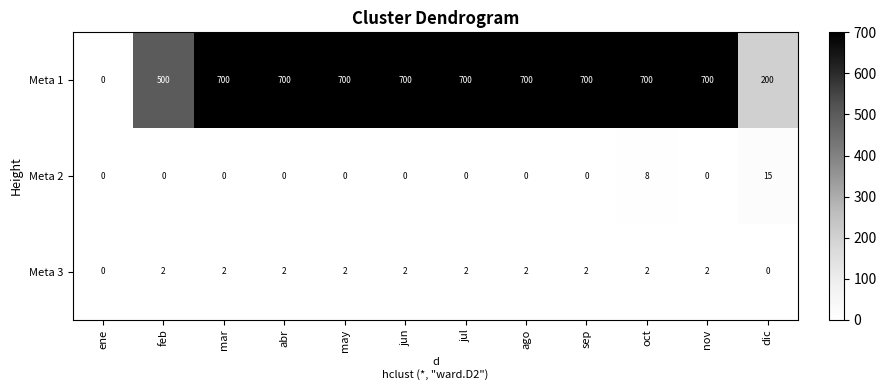

Which series has the largest range (max minus min)?

Meta 1